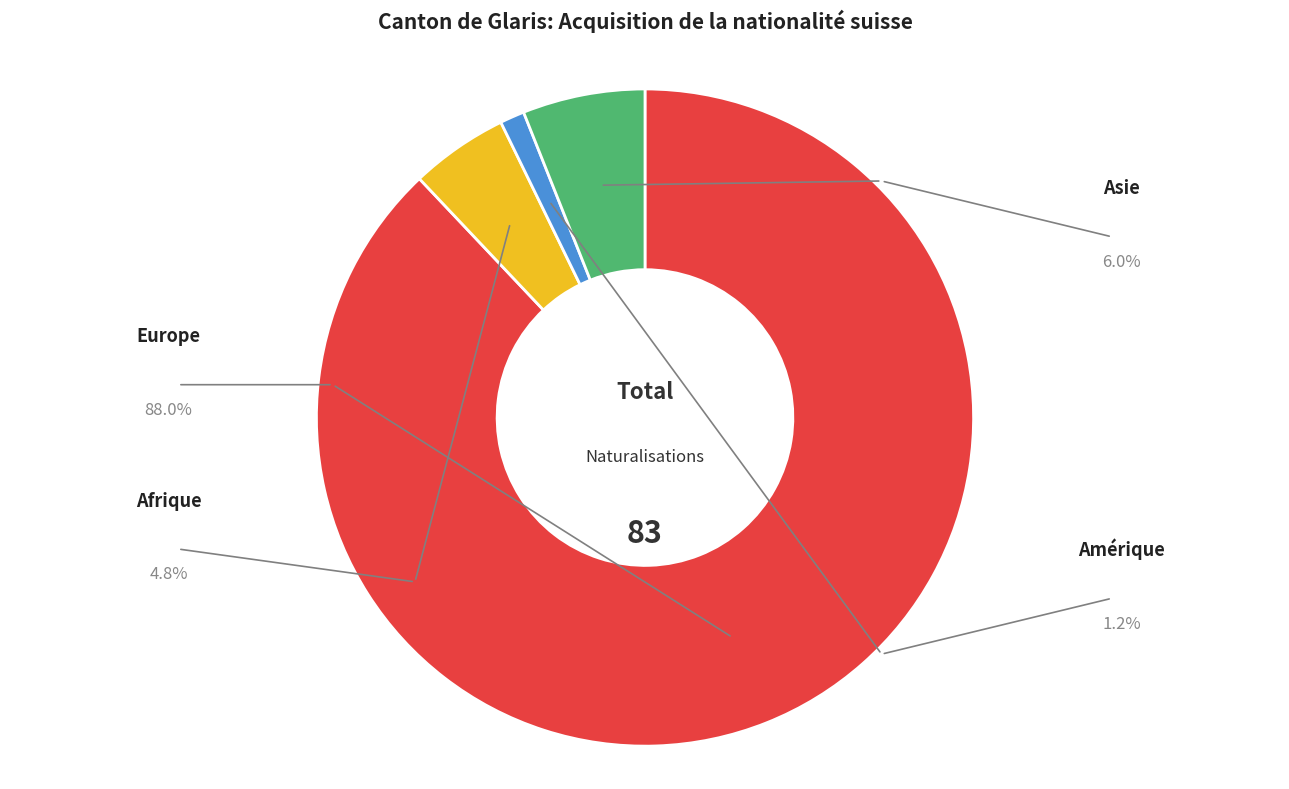

Is there a majority slice in this chart?

Yes